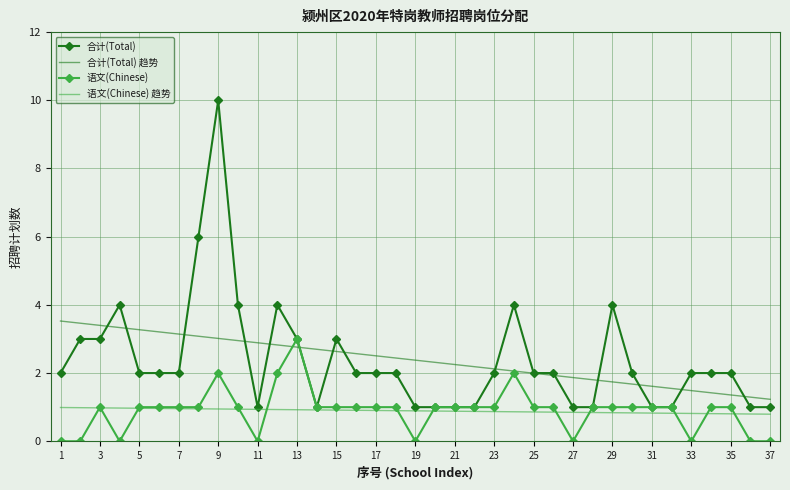

Which series ends up on top after the final intersection of 语文(Chinese) 趋势 and 语文(Chinese)?

语文(Chinese) 趋势